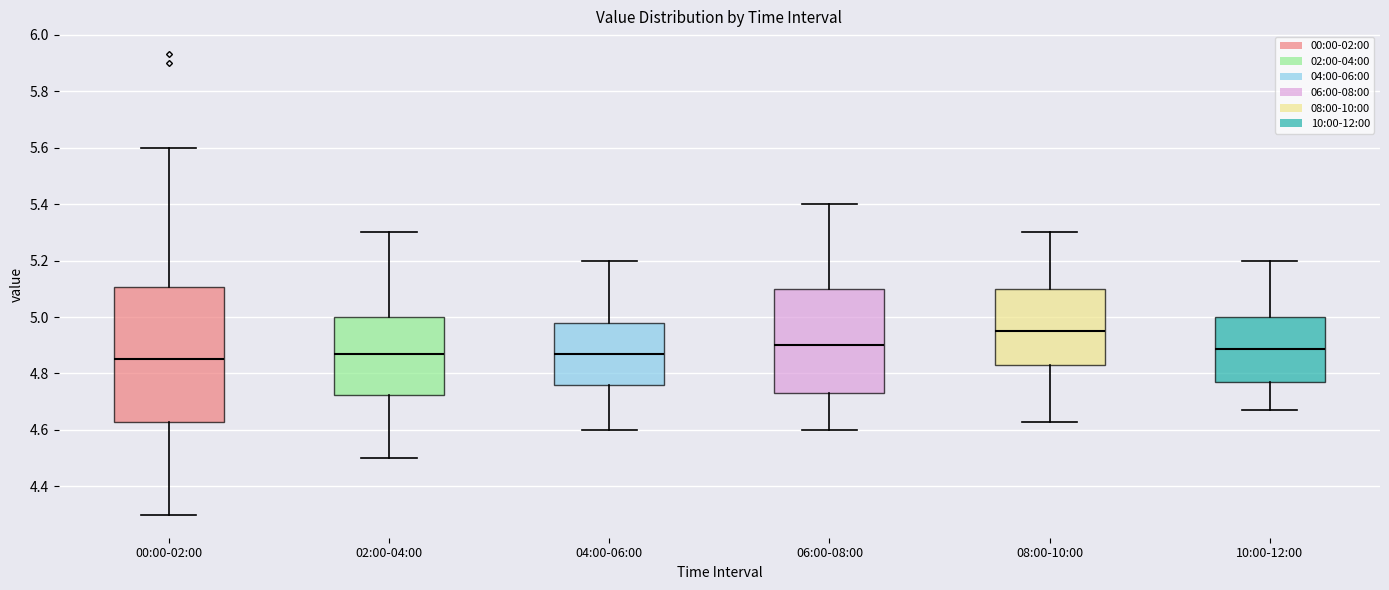

Comparing the boxes themselves (not the whiskers), which one is the tallest?

00:00-02:00